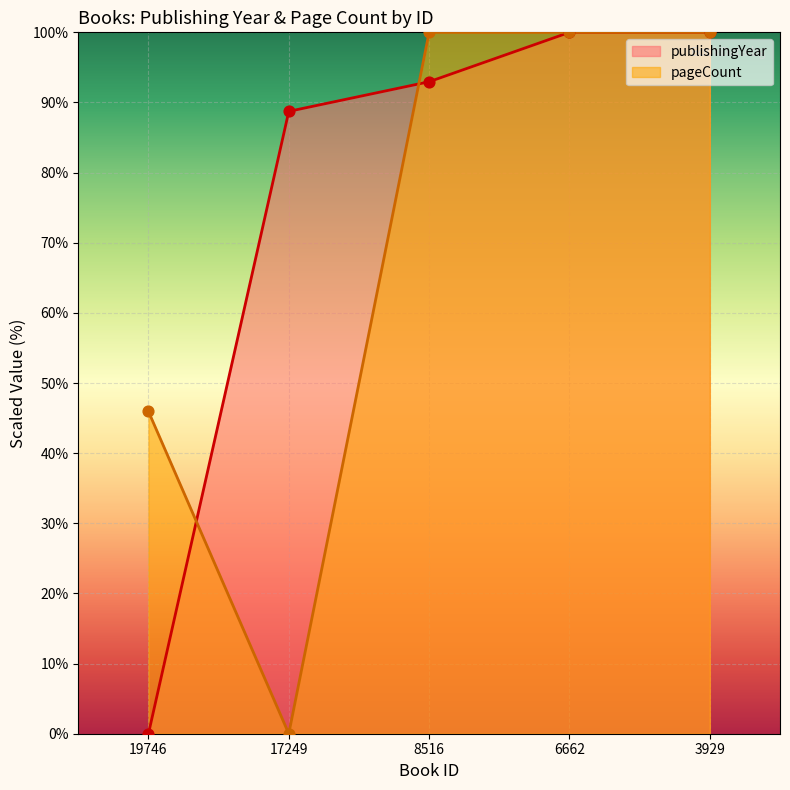

At which category is the sum across all series the highest?

6662